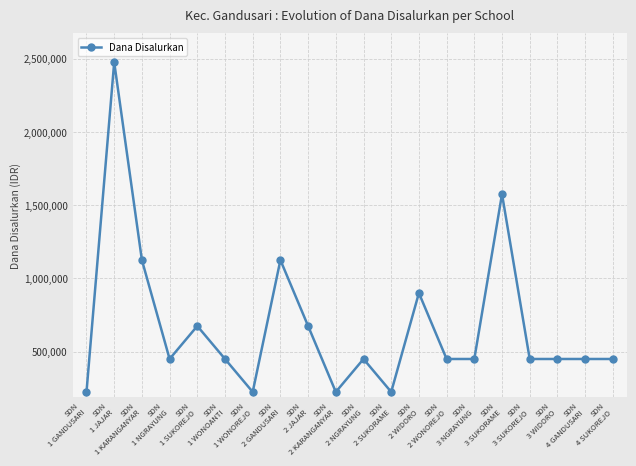

How many series are shown in this chart?

1